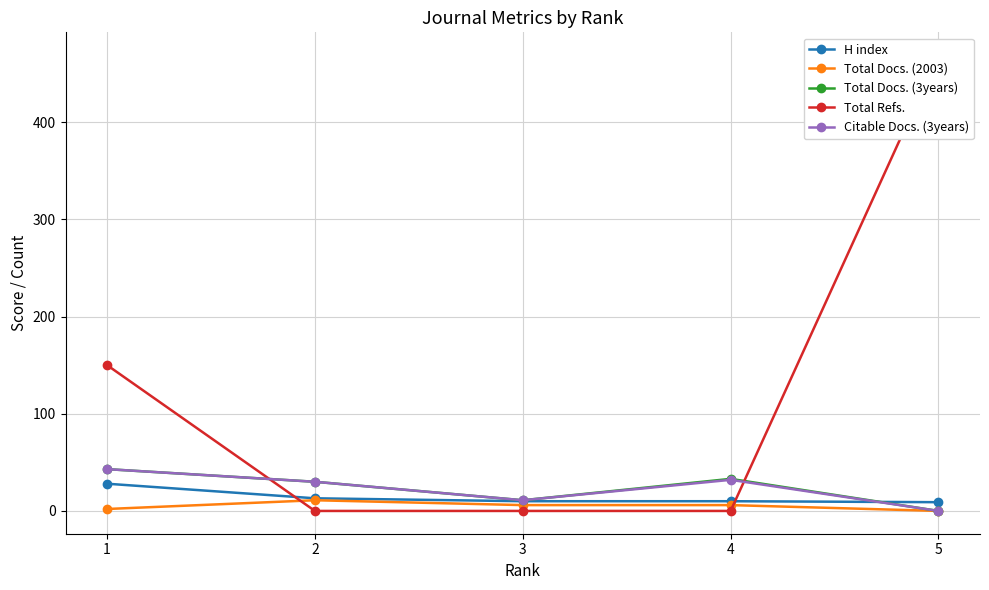

Which series has the largest total across all categories?

Total Refs.